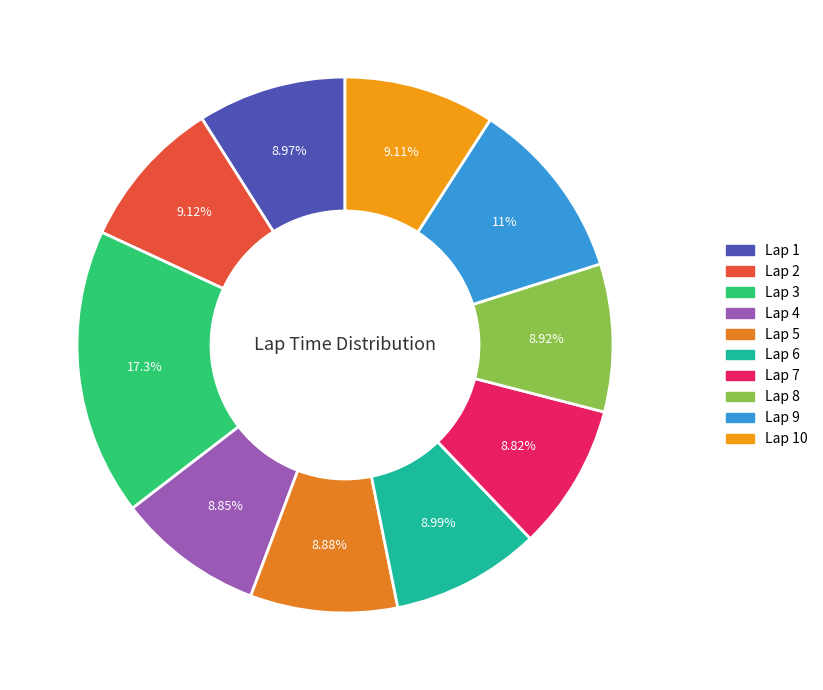

How many segments does this pie chart have?

10